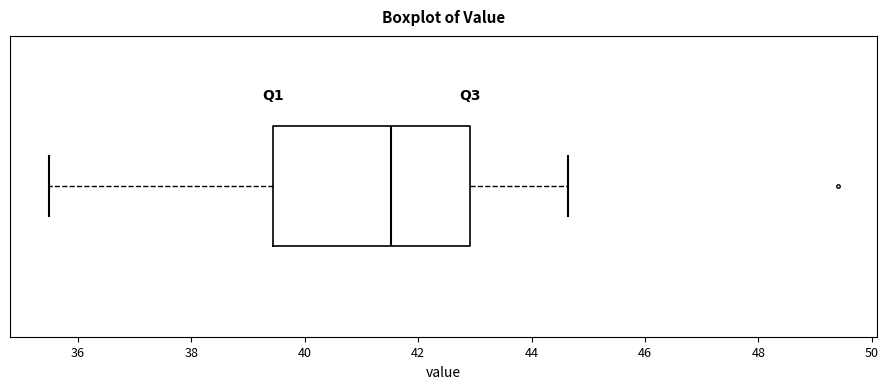

Read this box plot against the x-axis: the position of the median line, the range covered by the box, and the ends of both whiskers. The values are not printed on the chart, so give them approximately, as read against the axis.

median 41.6, box 39.4 to 43.0, whiskers 35.6 to 44.6